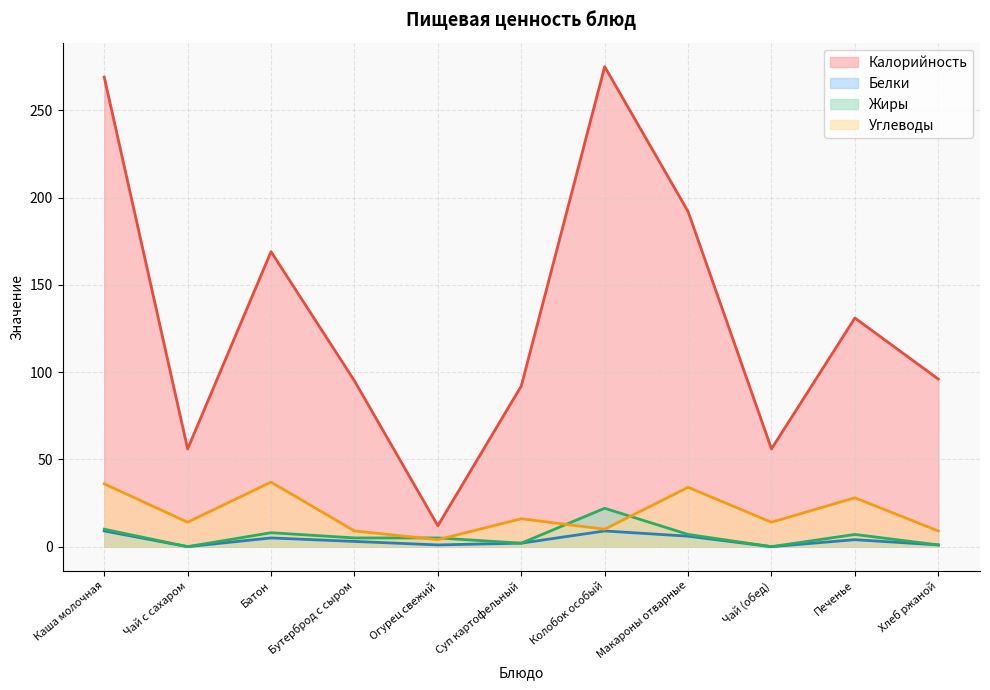

What is the lowest value of the Углеводы series?

4